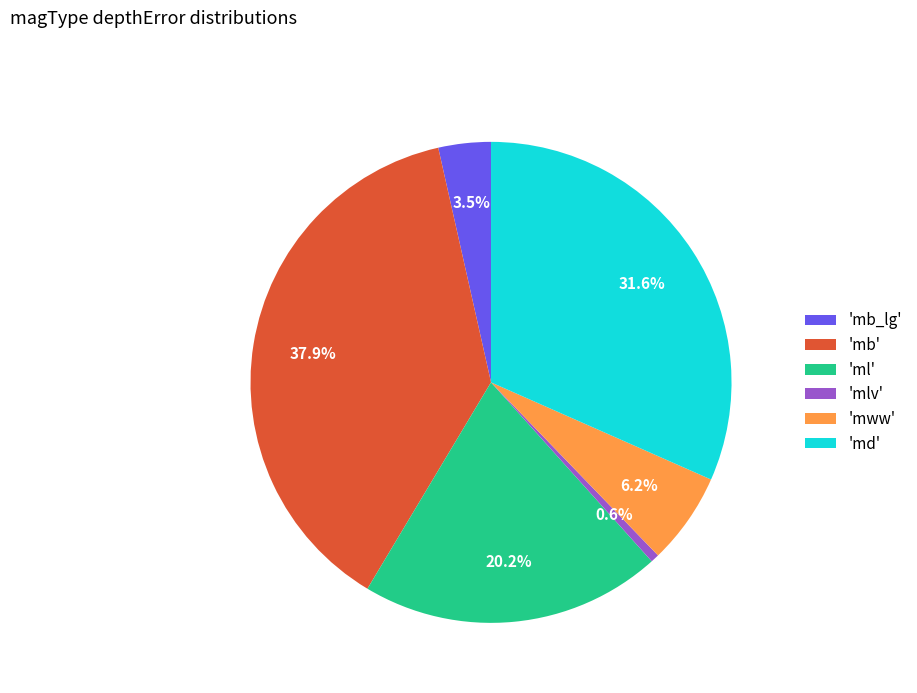

Which category has the biggest portion of the pie?

'mb'